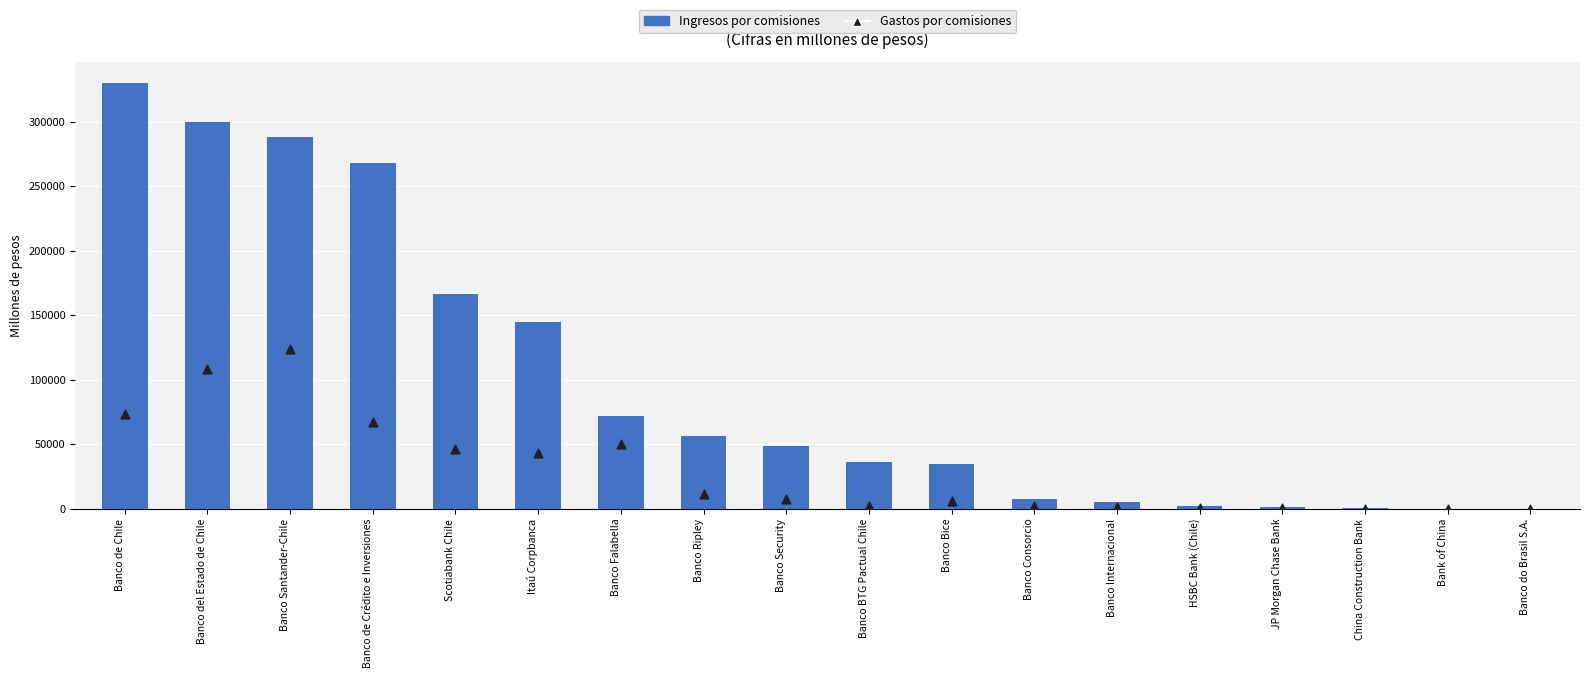

At how many categories does at least one series exceed 224242?

4